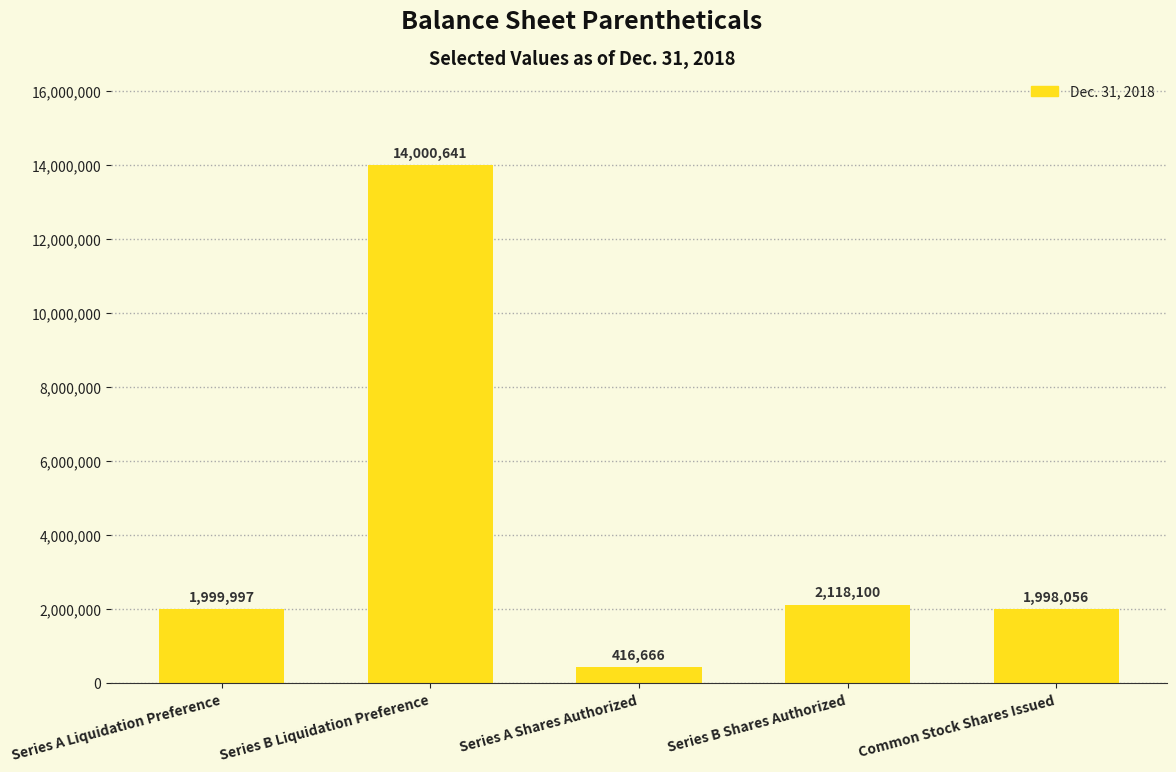

Which label corresponds to the smallest value in the chart?

Series A Shares Authorized